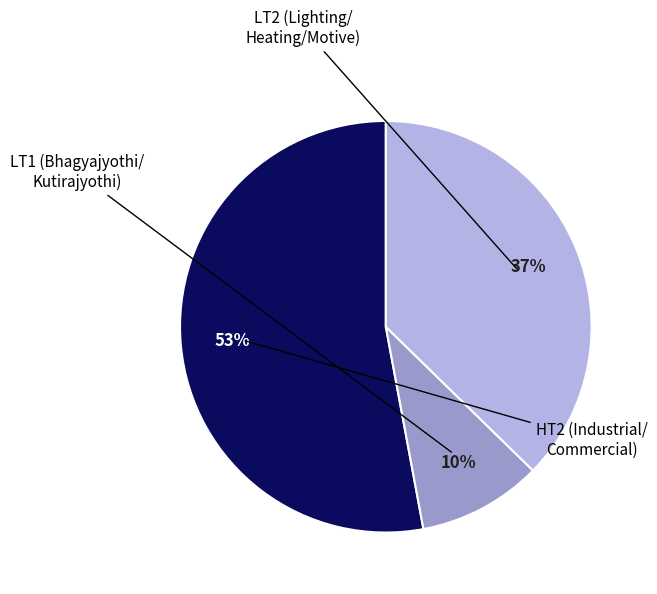

How many segments does this pie chart have?

3